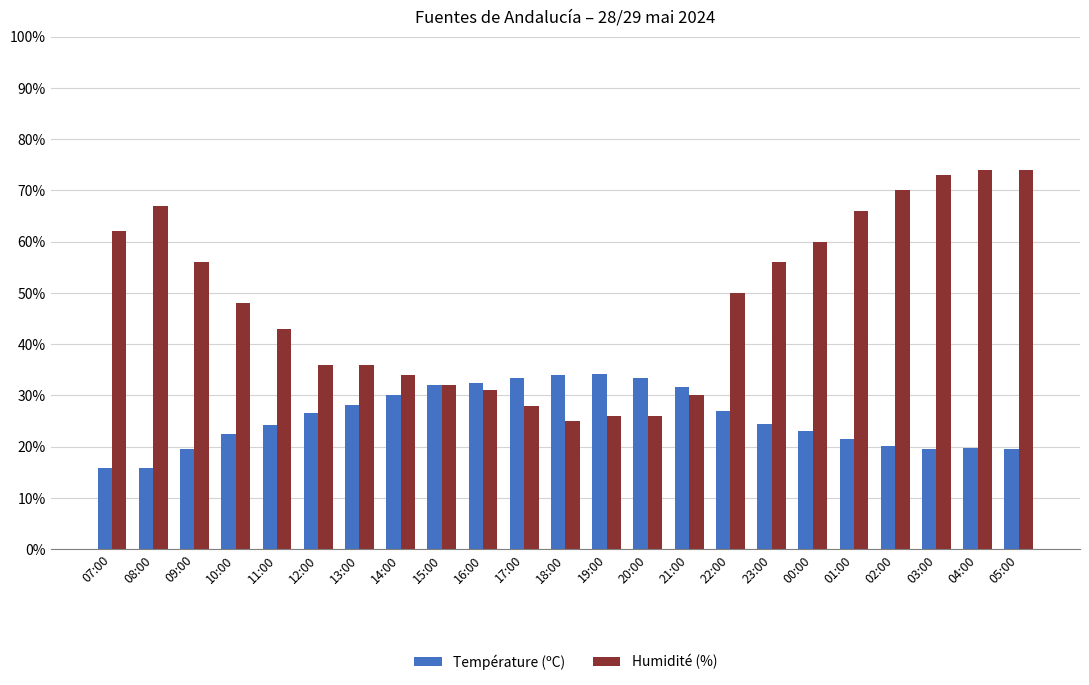

Rank the series by their maximum value, from highest to lowest.

Humidité (%), Température (ºC)